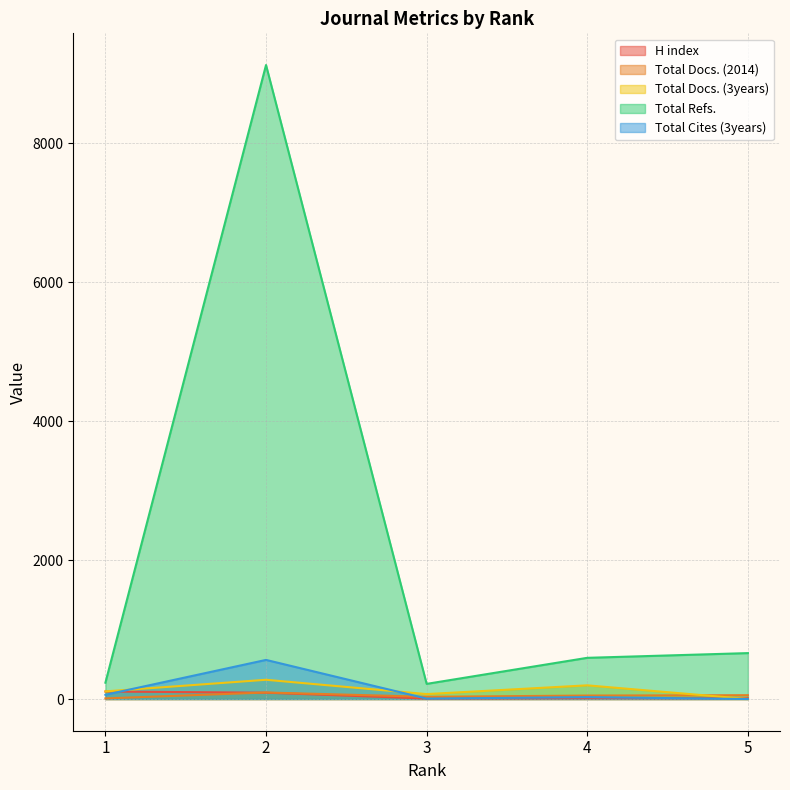

Which series has the largest total across all categories?

Total Refs.